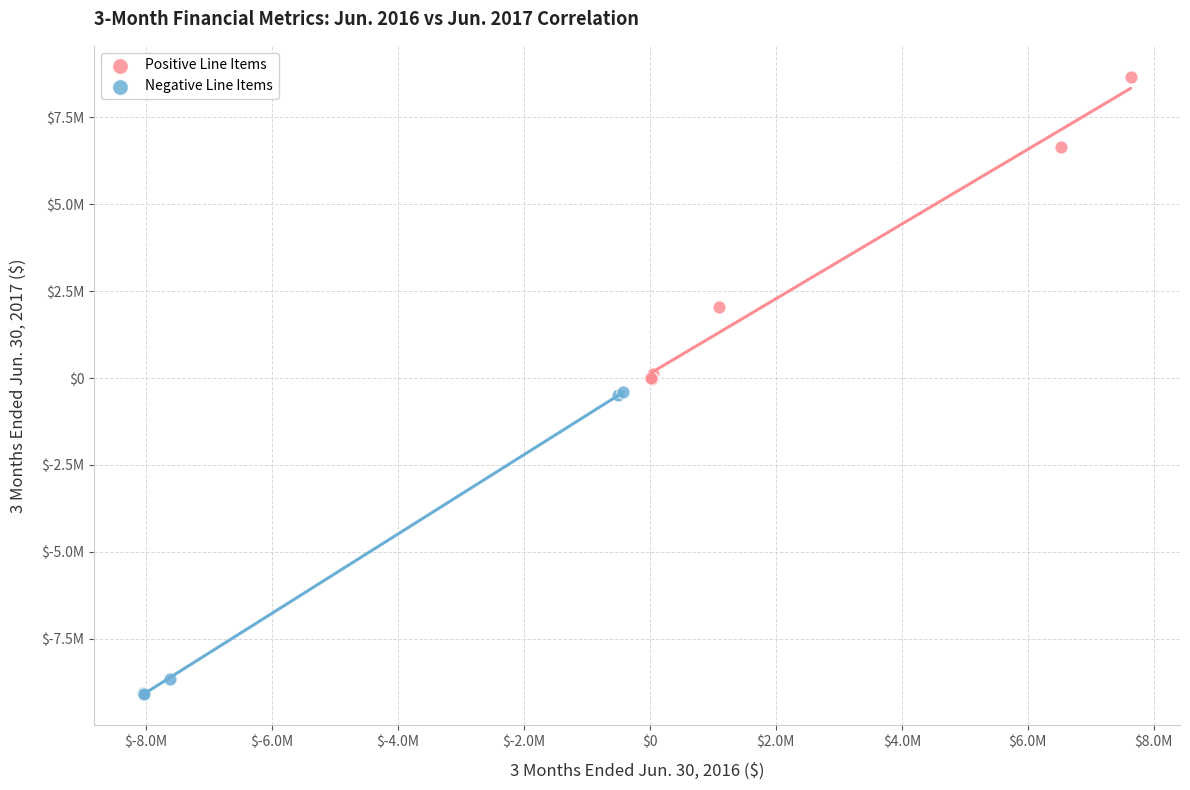

What are all the series names shown in the legend?

Positive Line Items, Negative Line Items